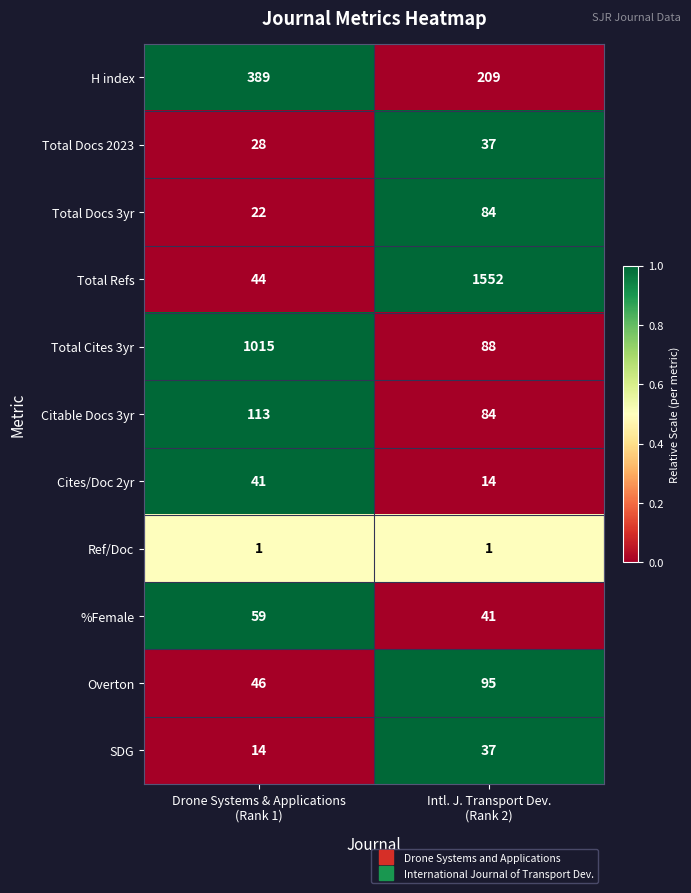

How many data points does each series have?

2